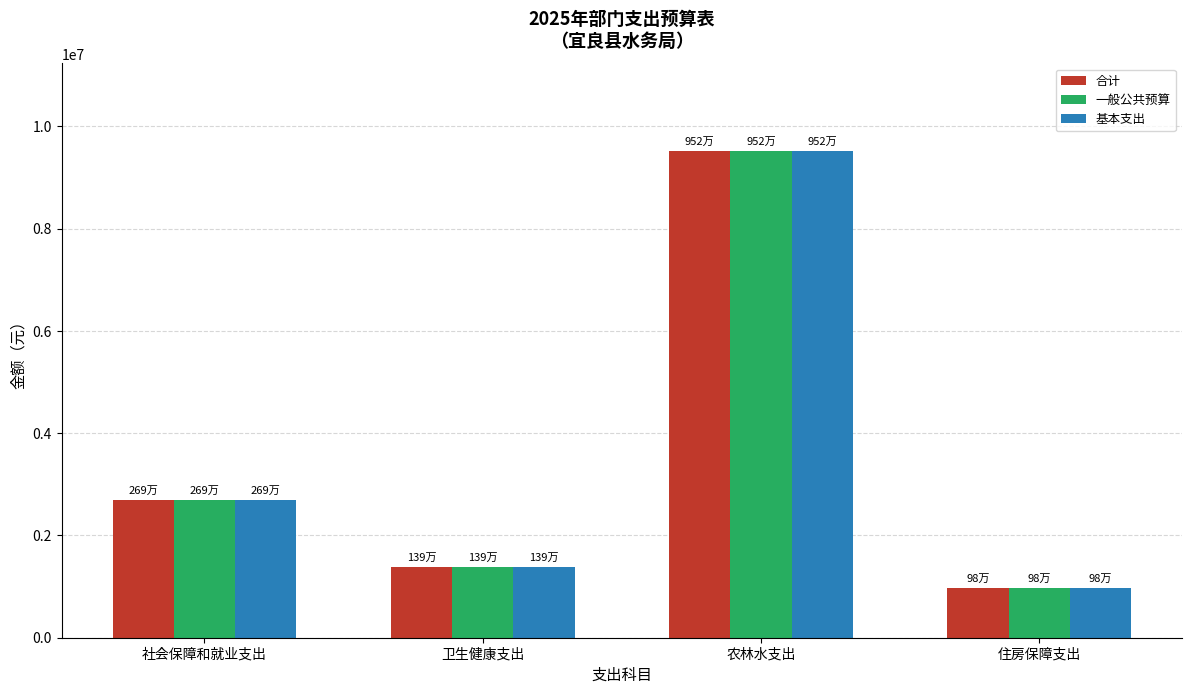

What is the sum of all 合计 values?

14576674.8